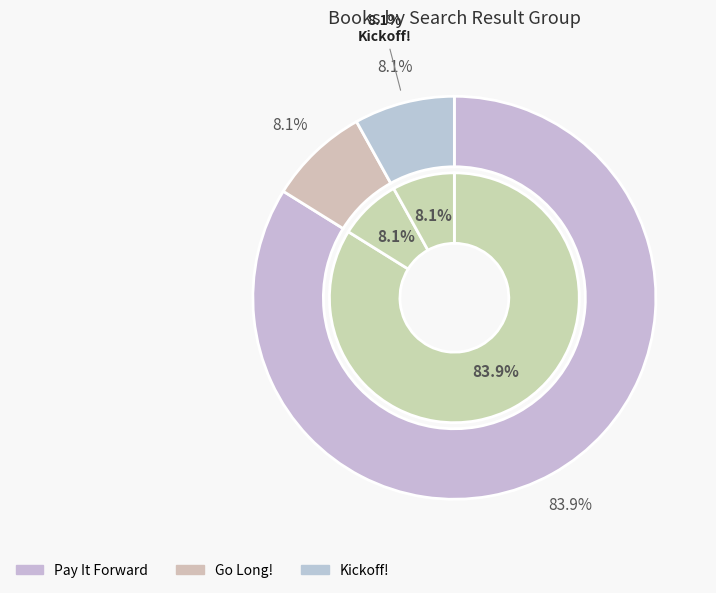

The Go Long! slice represents 19% of the pie. True or false?

False